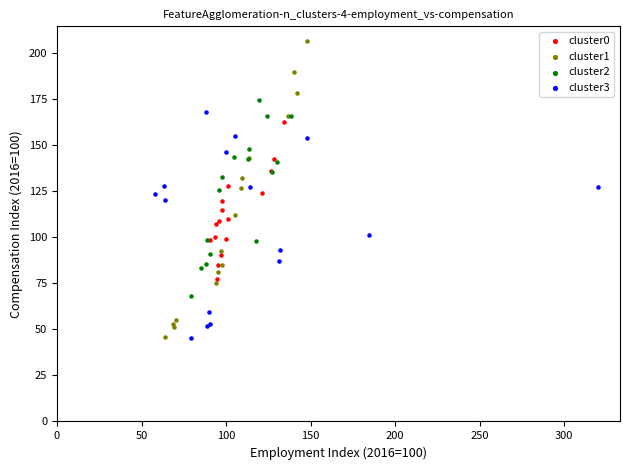

Which series contains the highest Y value?

cluster1